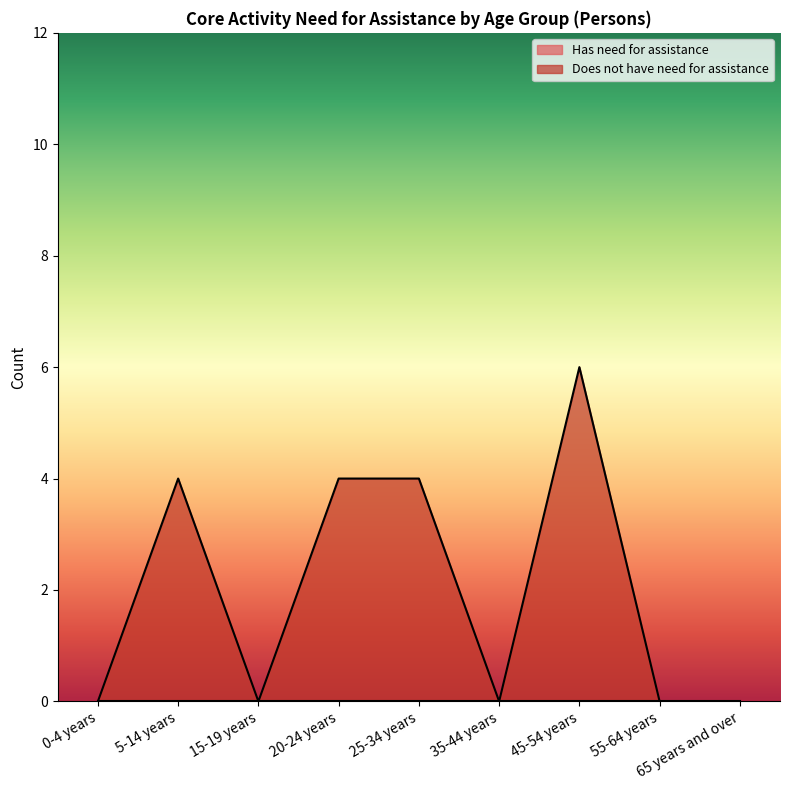

Where is the first local minimum?

15-19 years